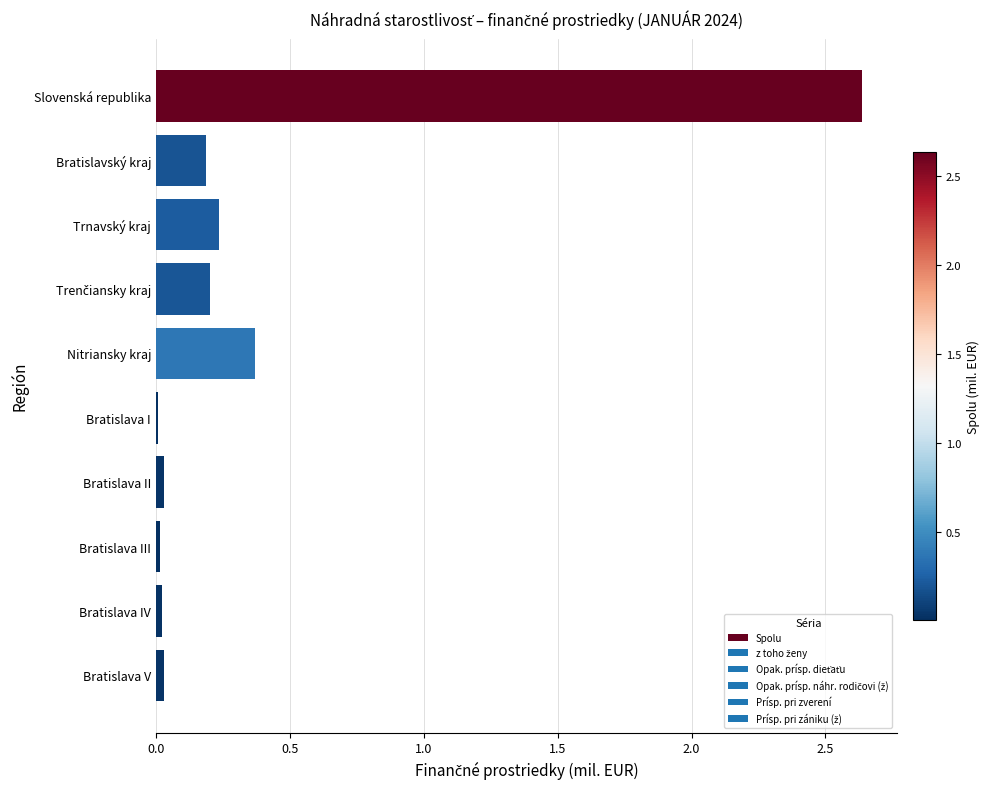

What is the label of the 9th bar from the bottom?

Bratislavský kraj